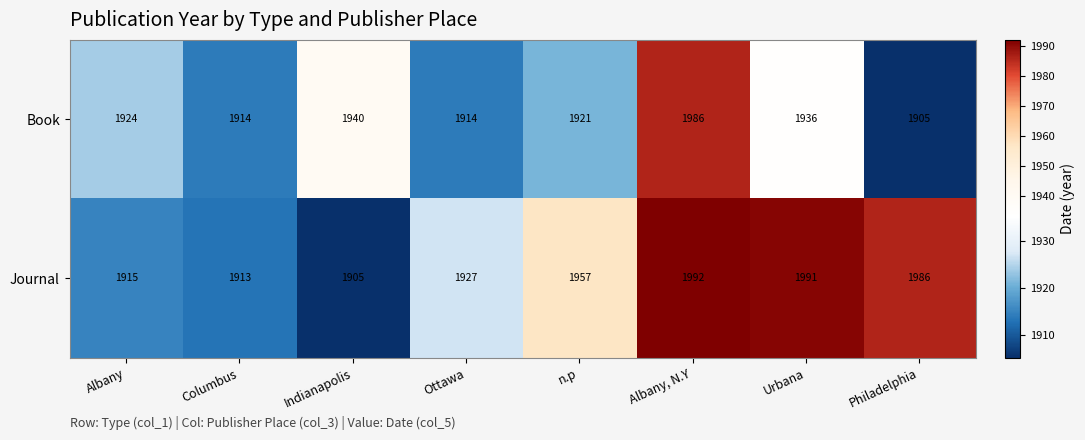

Rank the series at Ottawa from highest to lowest value.

Journal, Book